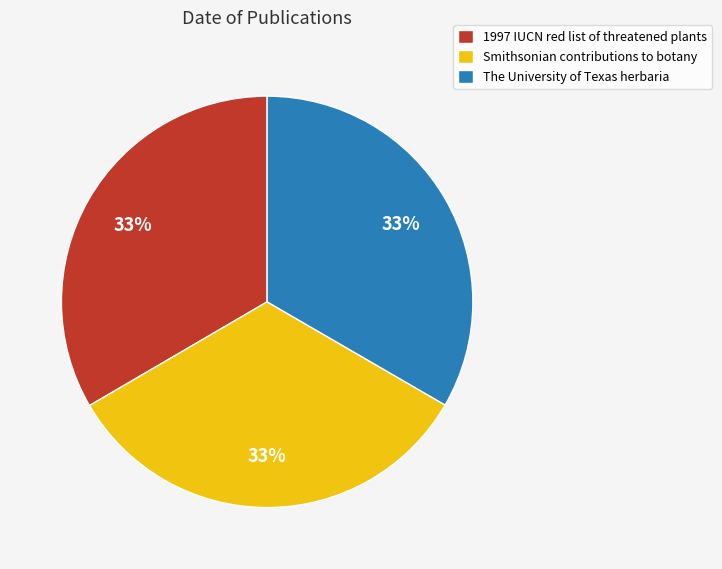

To the nearest percent, what portion does 1997 IUCN red list of threatened plants represent?

33%